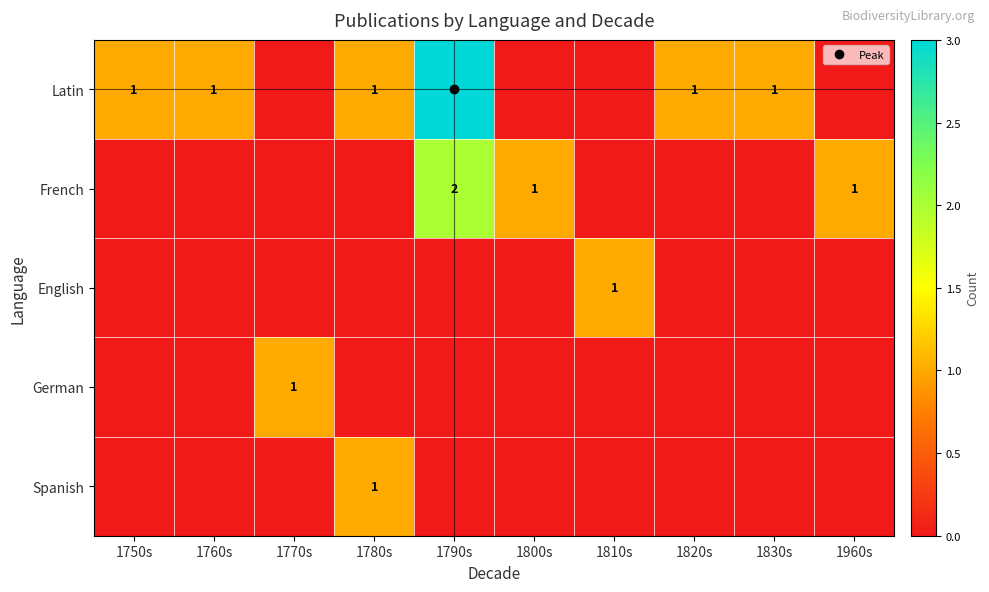

How many data points in French are above 0?

3